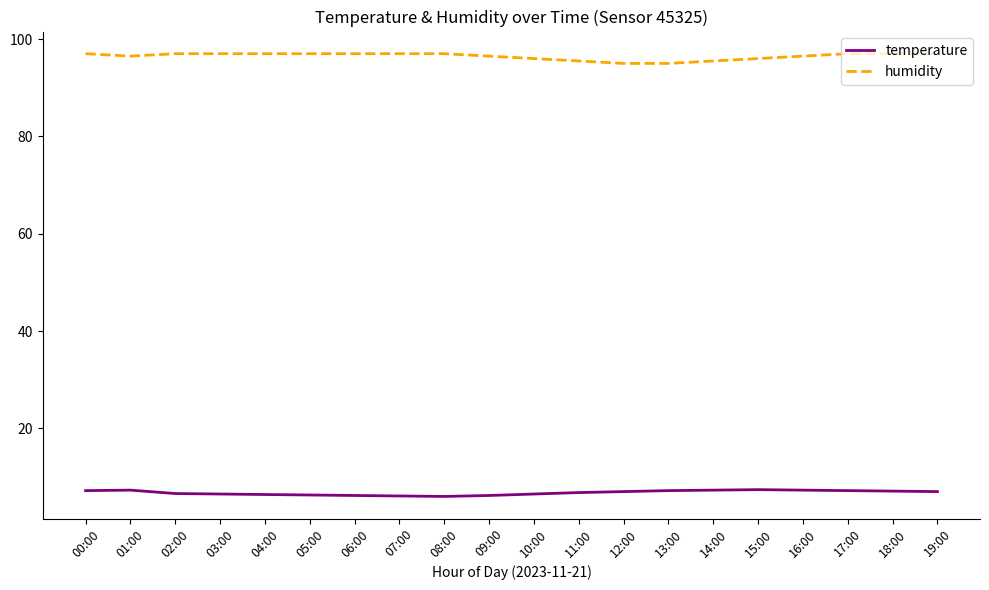

True or false: temperature and humidity intersect in this chart.

False